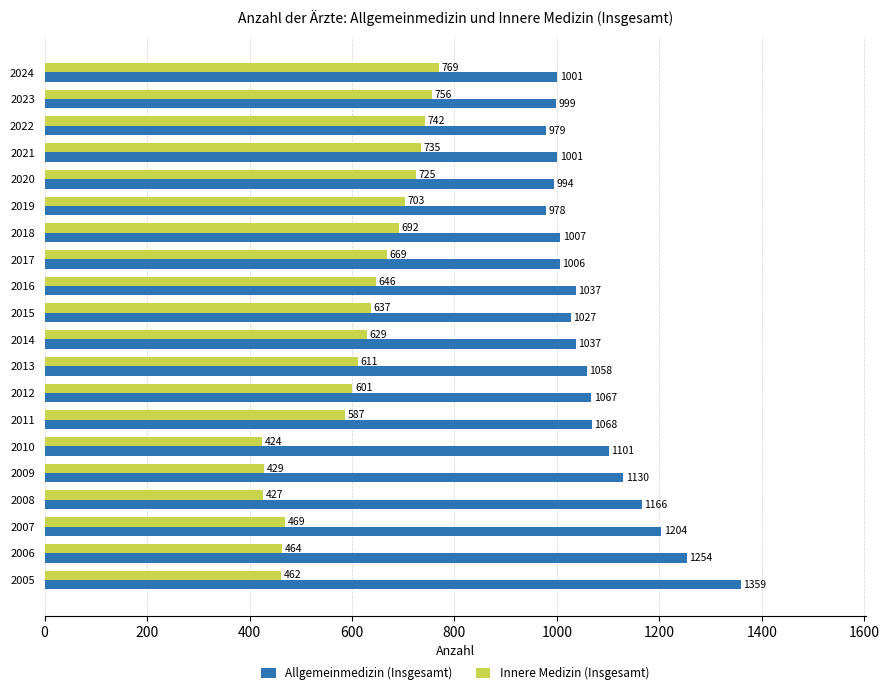

What is the minimum value shown in the chart?

424